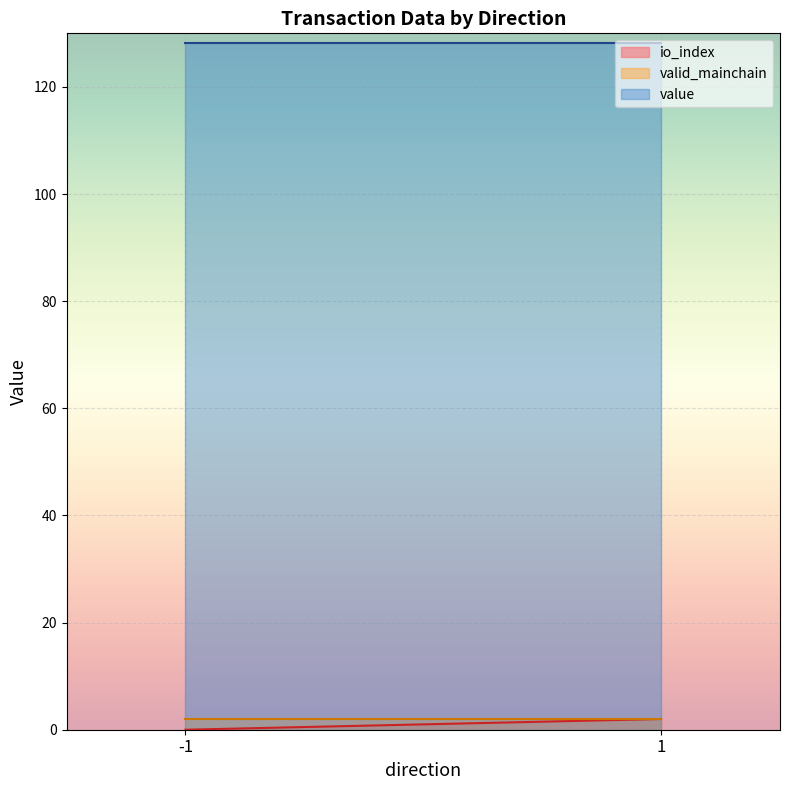

Where is valid_mainchain nearest to the value 1?

-1